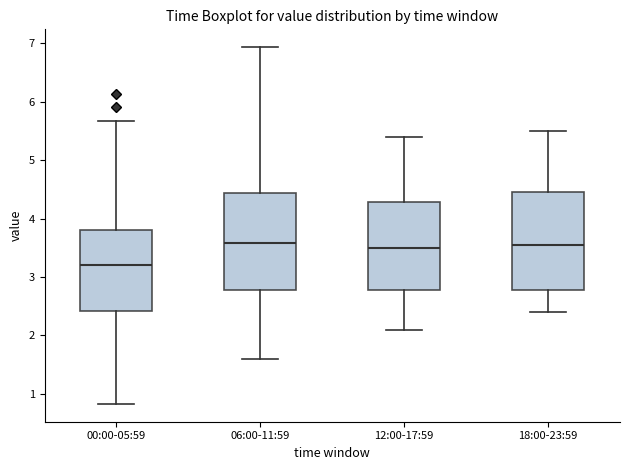

Reading left to right, transcribe this box plot: for each box, give where its median line is, the range the box spans, and where its two whiskers end, as read against the y-axis. The values are not printed on the chart, so give them approximately, as read against the axis.

00:00-05:59: median 3.2, box 2.4 to 3.8, whiskers 0.8 to 5.7
06:00-11:59: median 3.6, box 2.8 to 4.4, whiskers 1.6 to 6.9
12:00-17:59: median 3.5, box 2.8 to 4.3, whiskers 2.1 to 5.4
18:00-23:59: median 3.6, box 2.8 to 4.5, whiskers 2.4 to 5.5